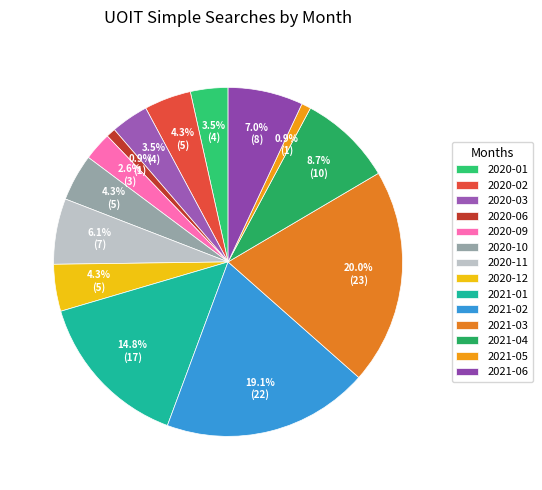

Does any single category account for the majority?

No